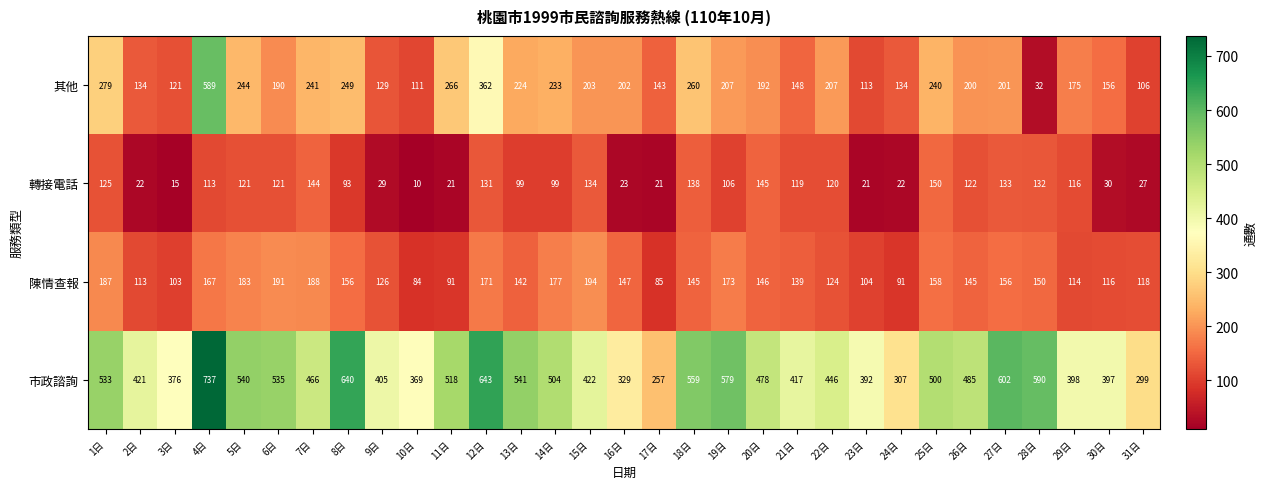

What is the smallest value displayed?

10